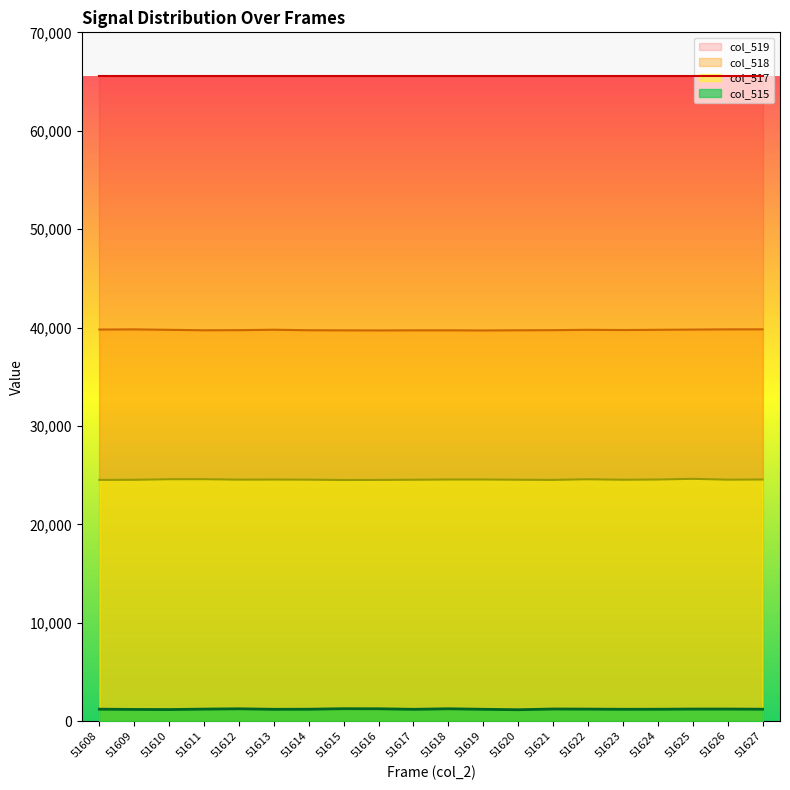

At which label is col_518 closest to 39761?

51610